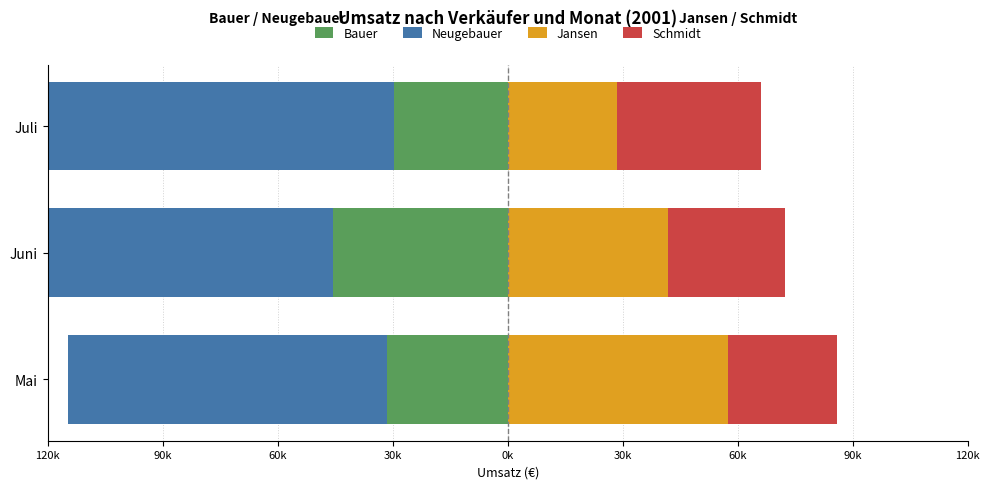

Is the value of Jansen at Juli greater than the value of Schmidt at Mai?

Yes